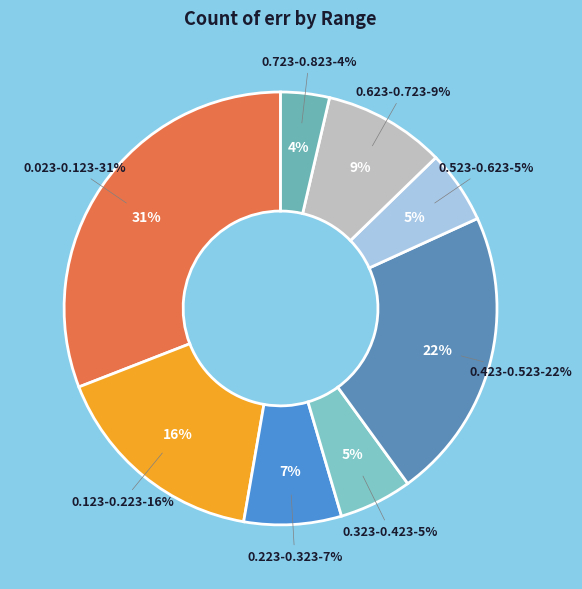

Is there any slice that represents more than half of the pie?

No